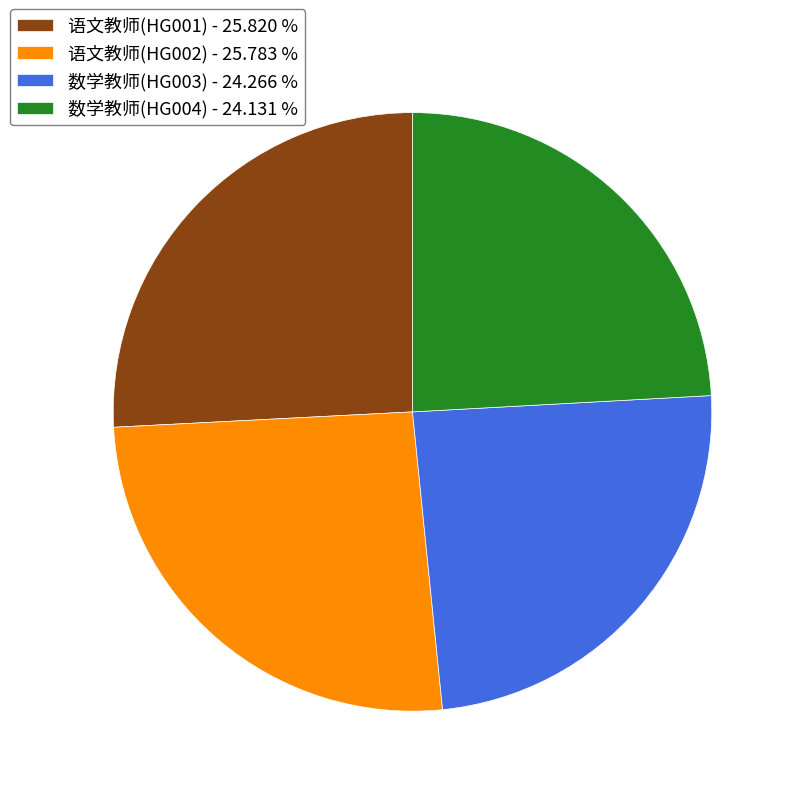

Between 语文教师(HG002) - 25.783 % and 数学教师(HG004) - 24.131 %, which is larger?

语文教师(HG002) - 25.783 %